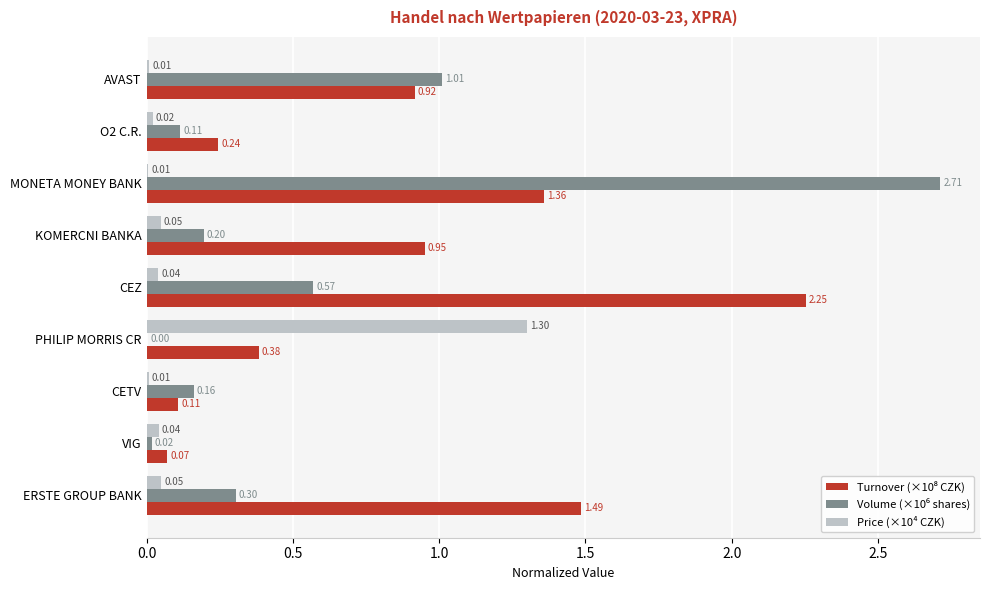

What is the total value across all series at KOMERCNI BANKA?

1.2